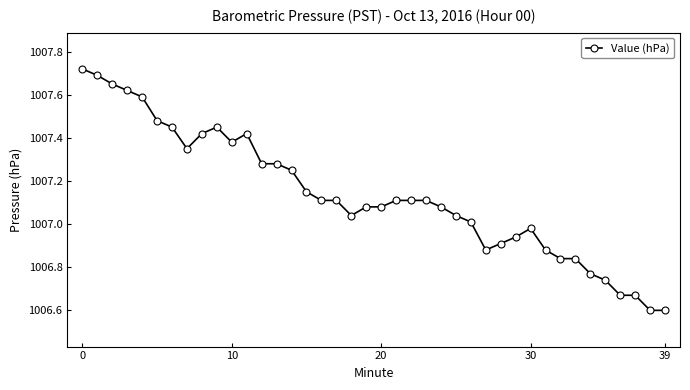

Count the number of data series in this chart.

1